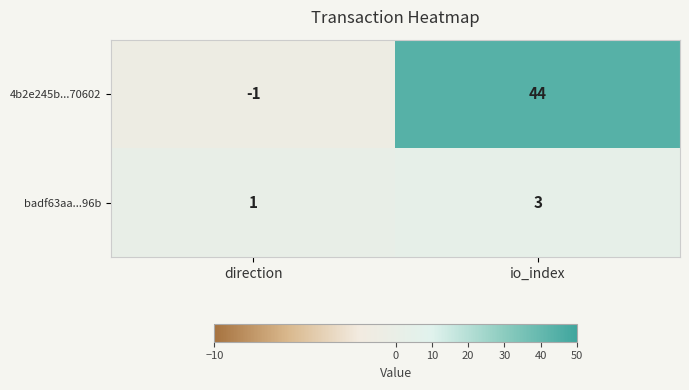

What is the greatest value displayed?

44